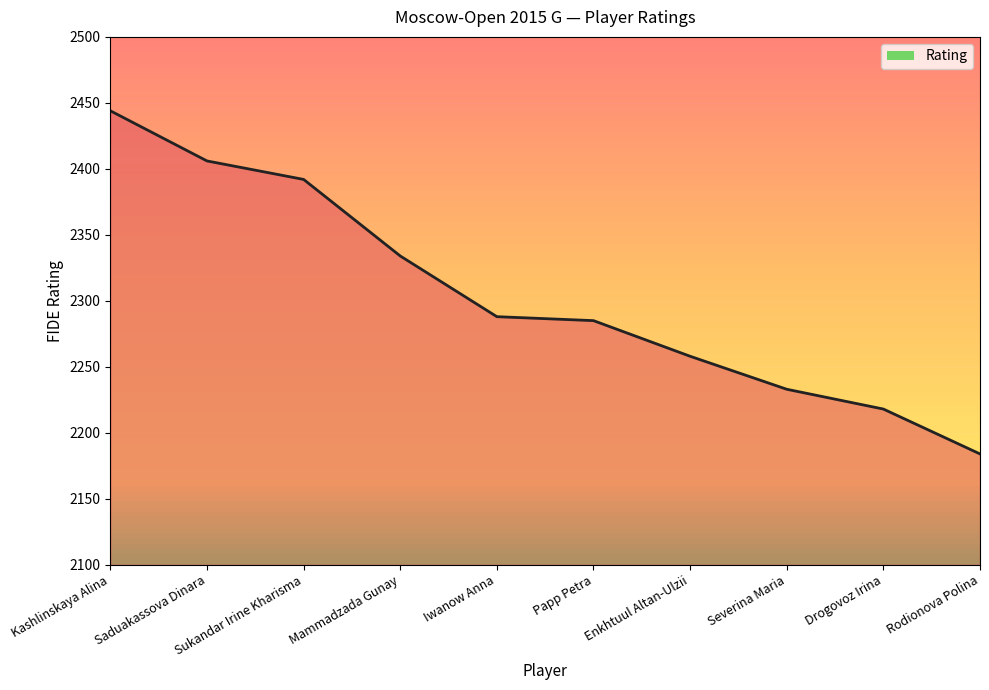

Reading right to left, transcribe all the data shown in this chart.

2184	2218	2233	2258	2285	2288	2334	2392	2406	2444